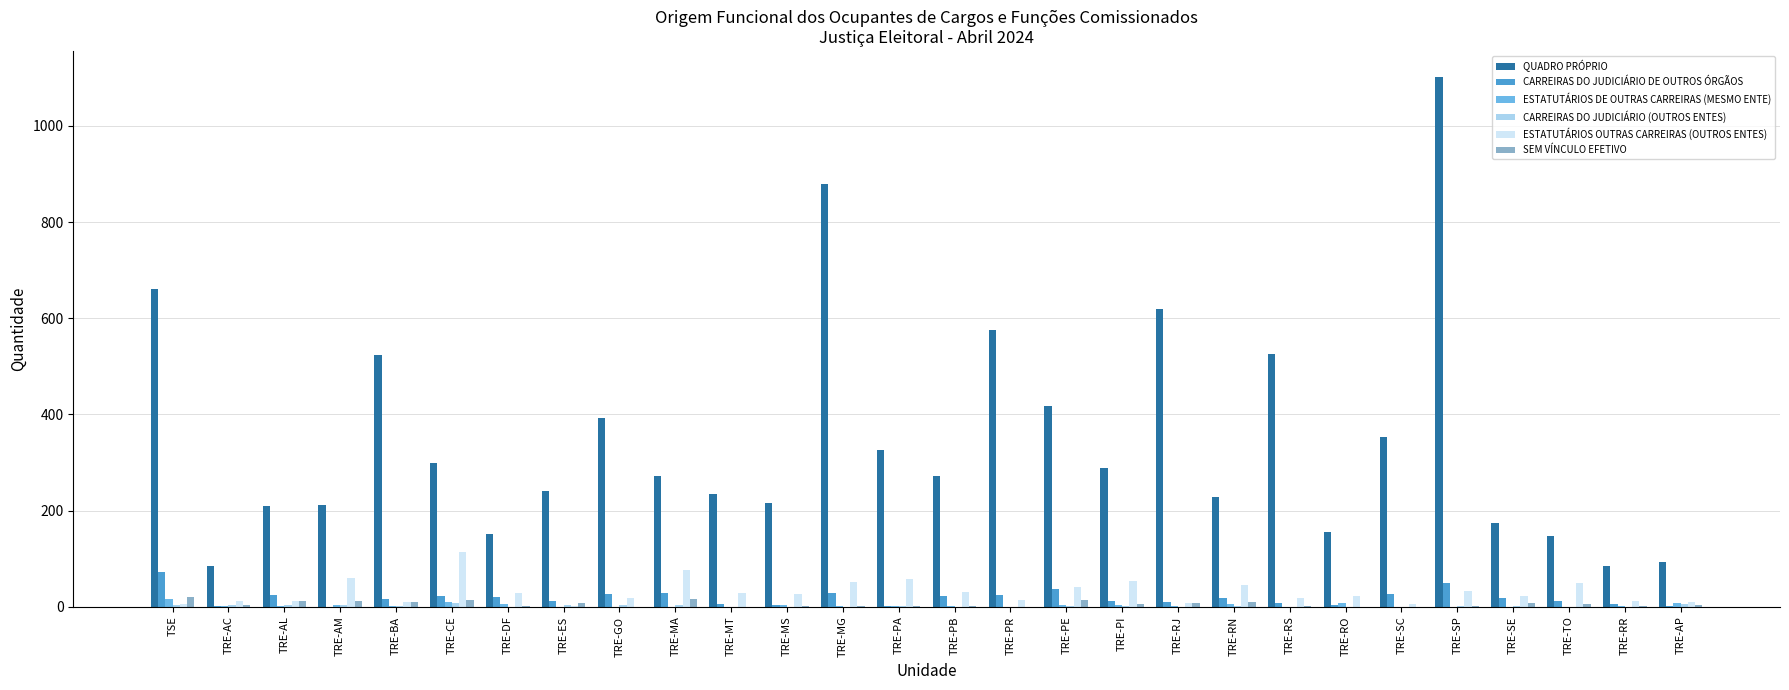

Which label corresponds to the largest value in the chart?

TRE-SP